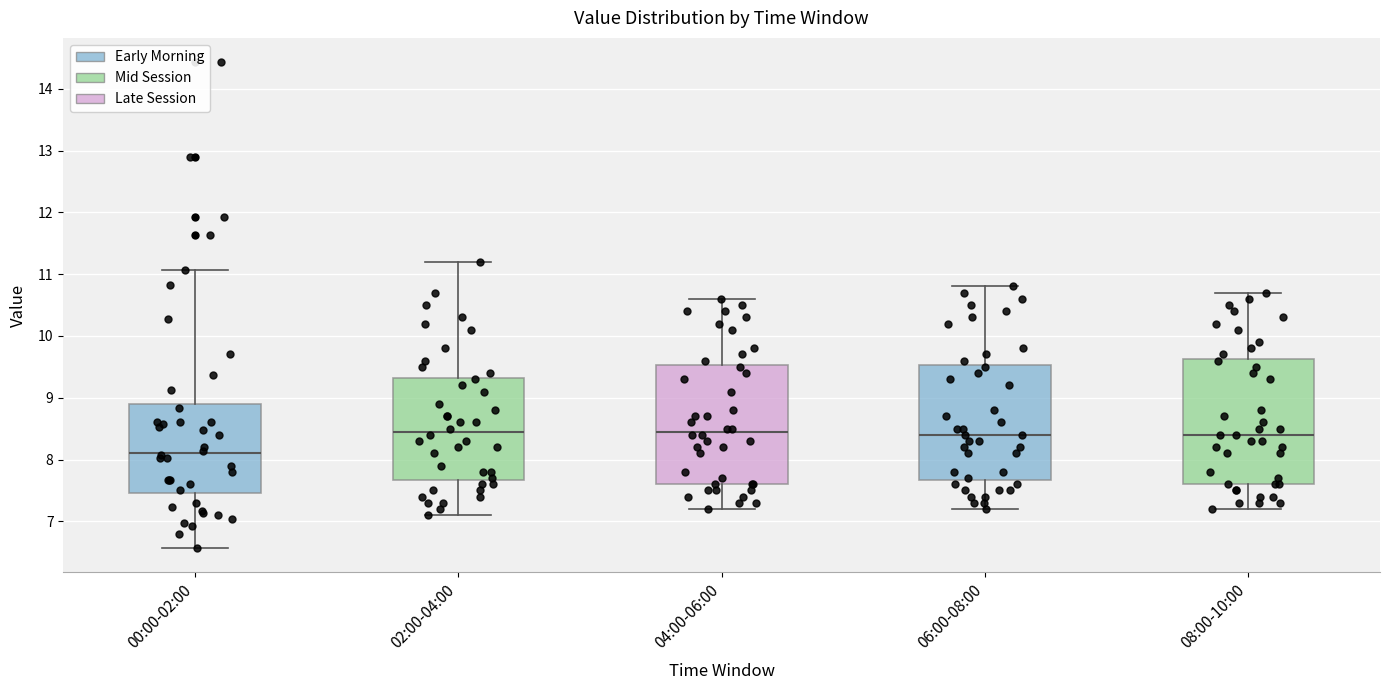

Where is the lower edge of the box for 04:00-06:00 on the y-axis? The values are not printed on the chart, so give them approximately, as read against the axis.

7.6